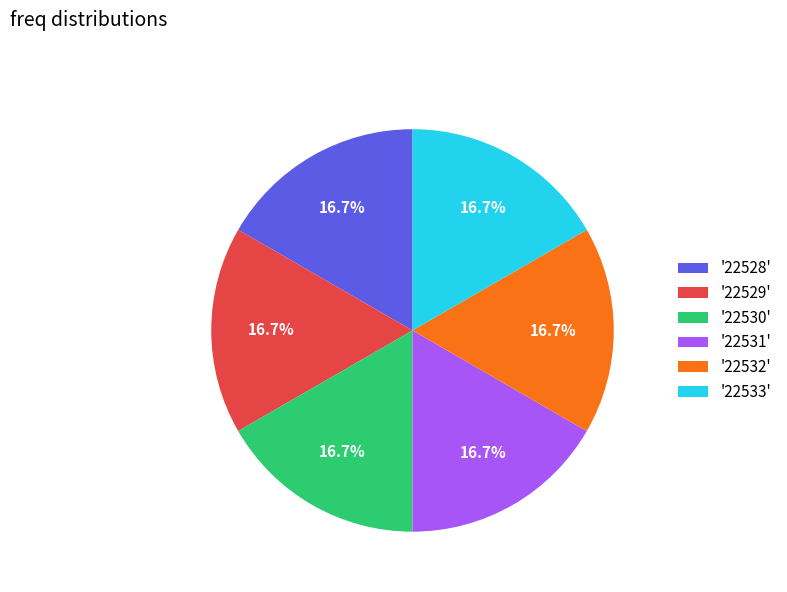

What percentage is NOT represented by '22528'?

83.3%